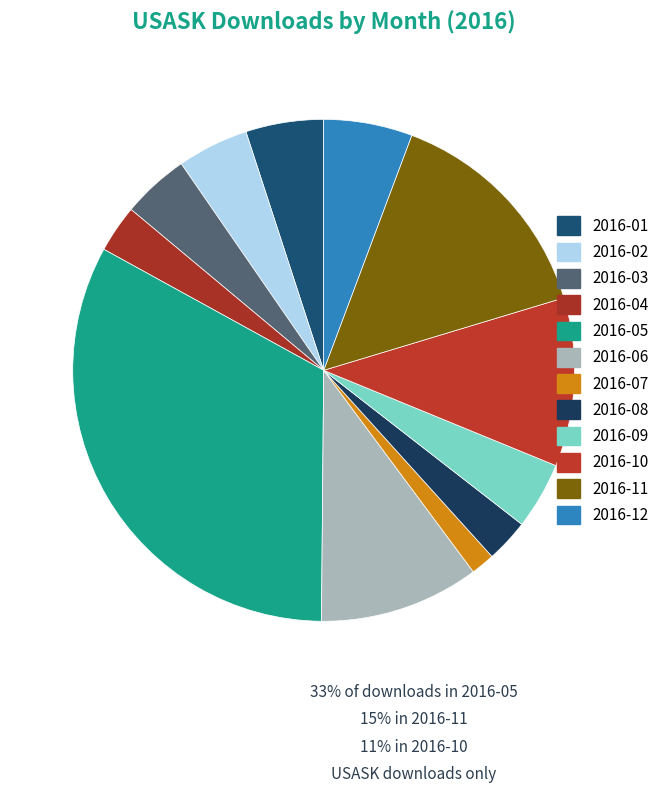

How many slices are in this pie chart?

12